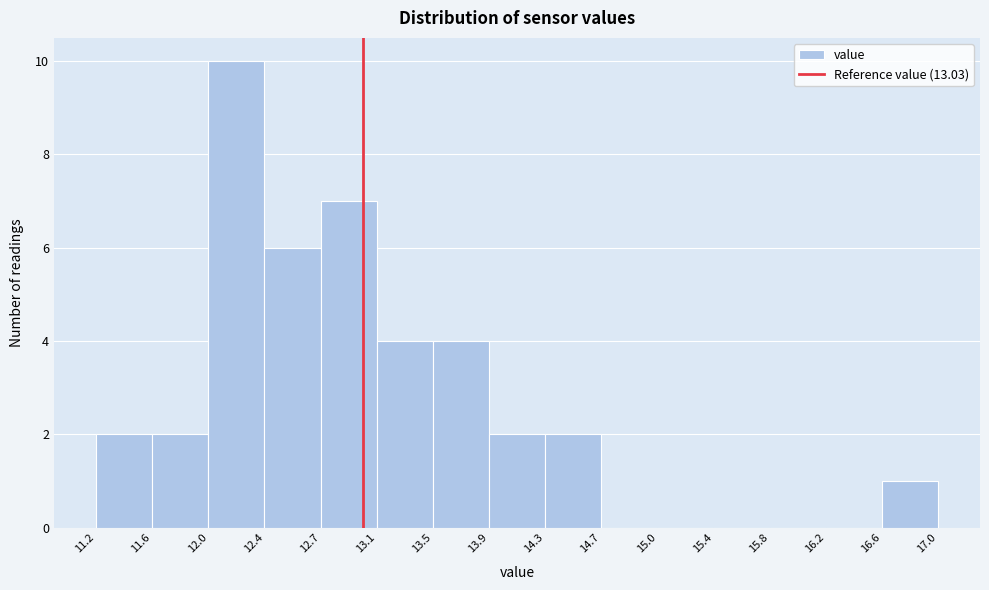

Reading left to right, list every bar in this chart as the range it spans on the x-axis followed by its height. The values are not printed on the chart, so give them approximately, as read against the axis.

11.2 to 11.6: 2
11.6 to 12.0: 2
12.0 to 12.4: 10
12.4 to 12.7: 6
12.7 to 13.1: 7
13.1 to 13.5: 4
13.5 to 13.9: 4
13.9 to 14.3: 2
14.3 to 14.7: 2
14.7 to 15.0: 0
15.0 to 15.4: 0
15.4 to 15.8: 0
15.8 to 16.2: 0
16.2 to 16.6: 0
16.6 to 17.0: 1